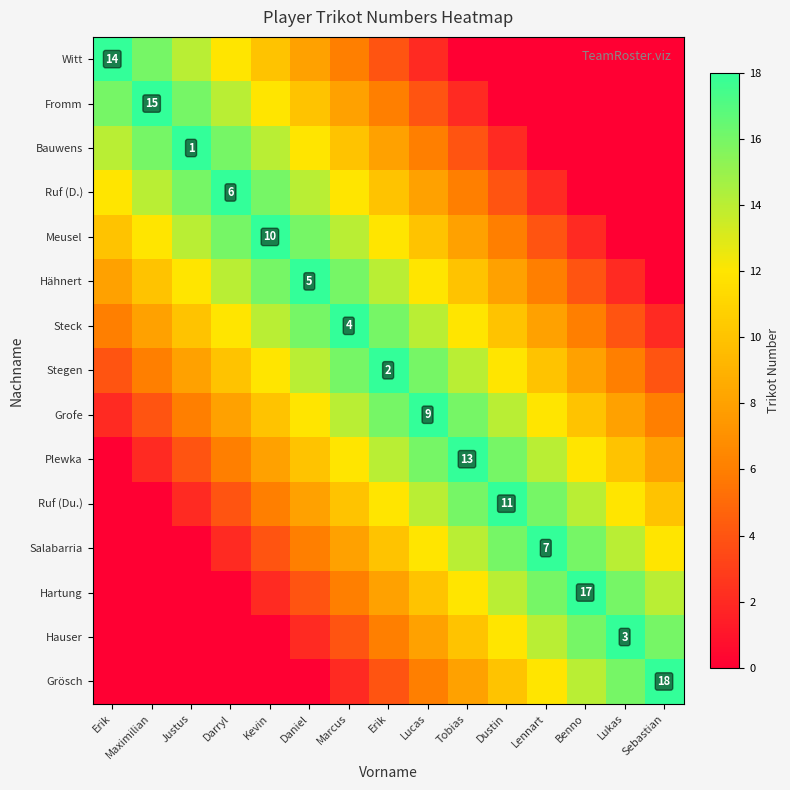

Where is Hauser nearest to the value 9?

Lucas